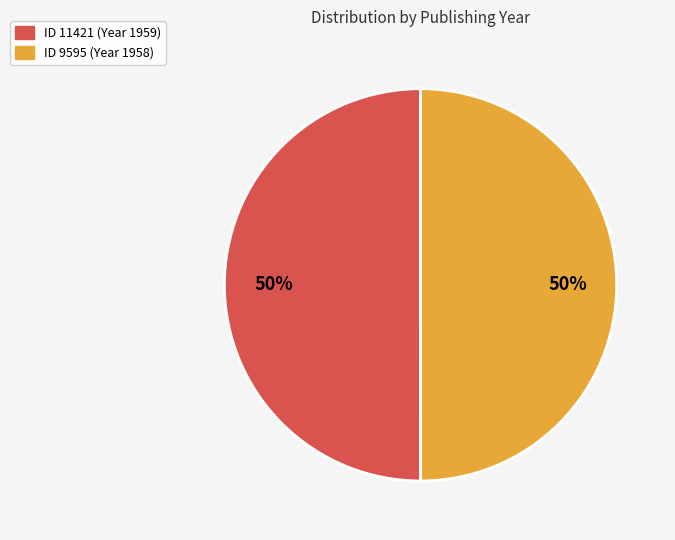

To the nearest percent, what is the average slice percentage?

50%